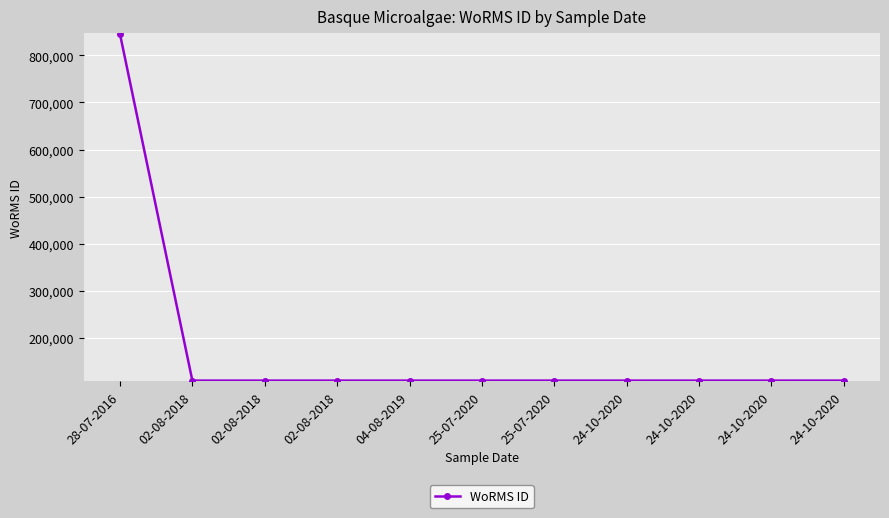

What is the difference between the maximum and minimum values?

735852